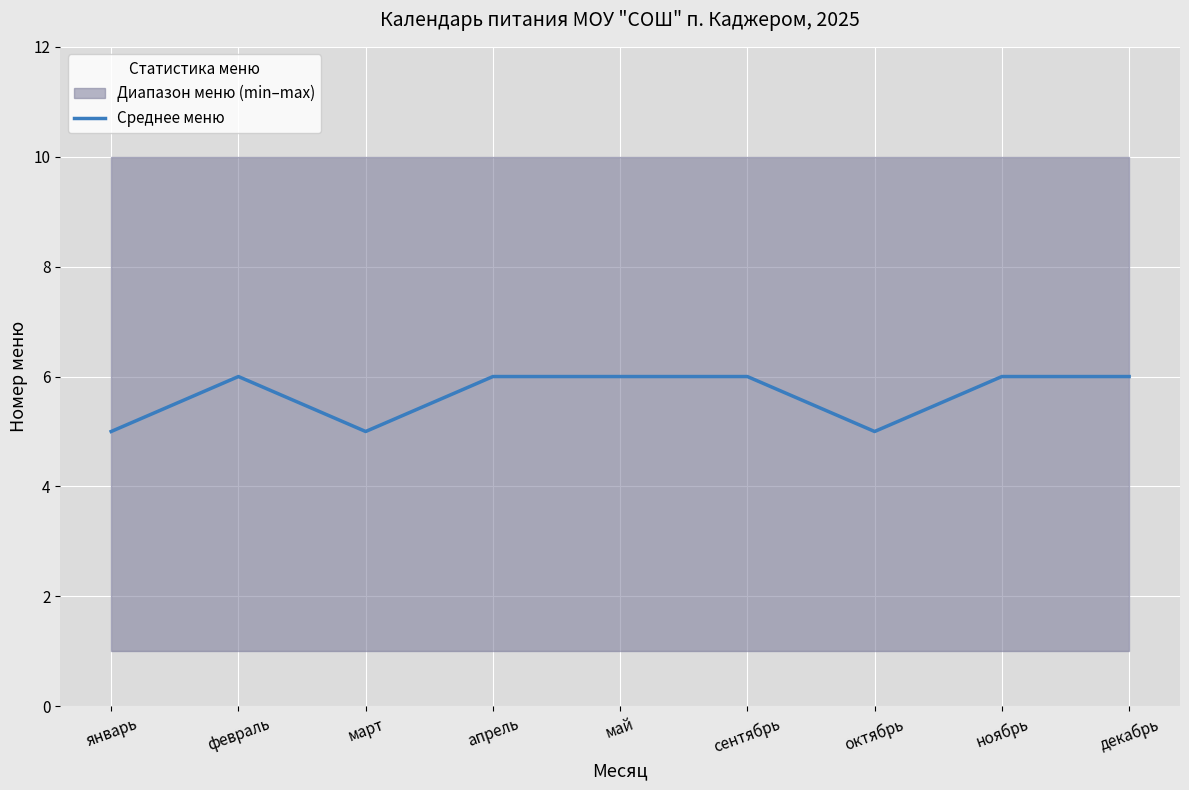

Reading left to right, extract all data points from this chart.

январь=5	февраль=6	март=5	апрель=6	май=6	сентябрь=6	октябрь=5	ноябрь=6	декабрь=6